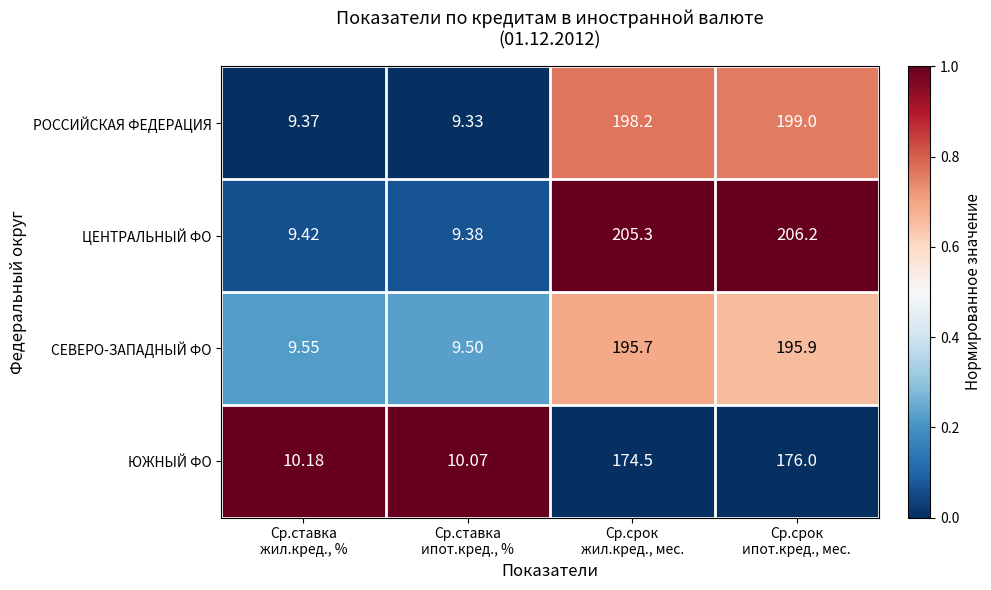

Which series has the widest spread of values?

ЦЕНТРАЛЬНЫЙ ФО